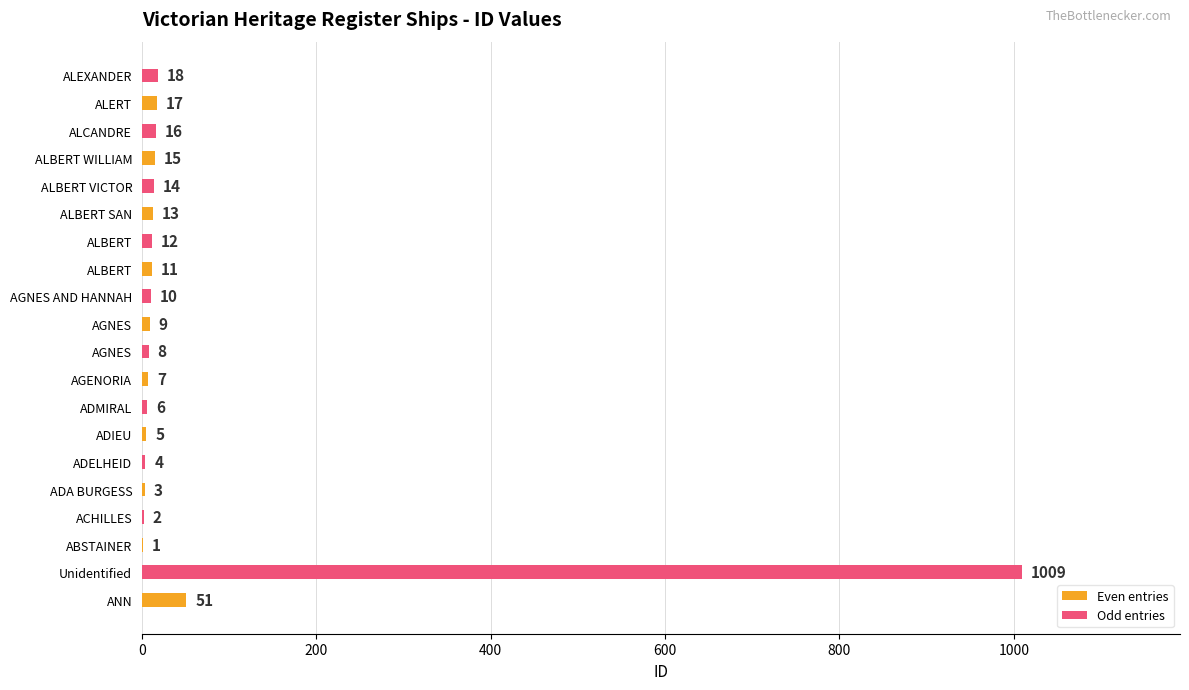

At which category is the sum across all series the highest?

ANN